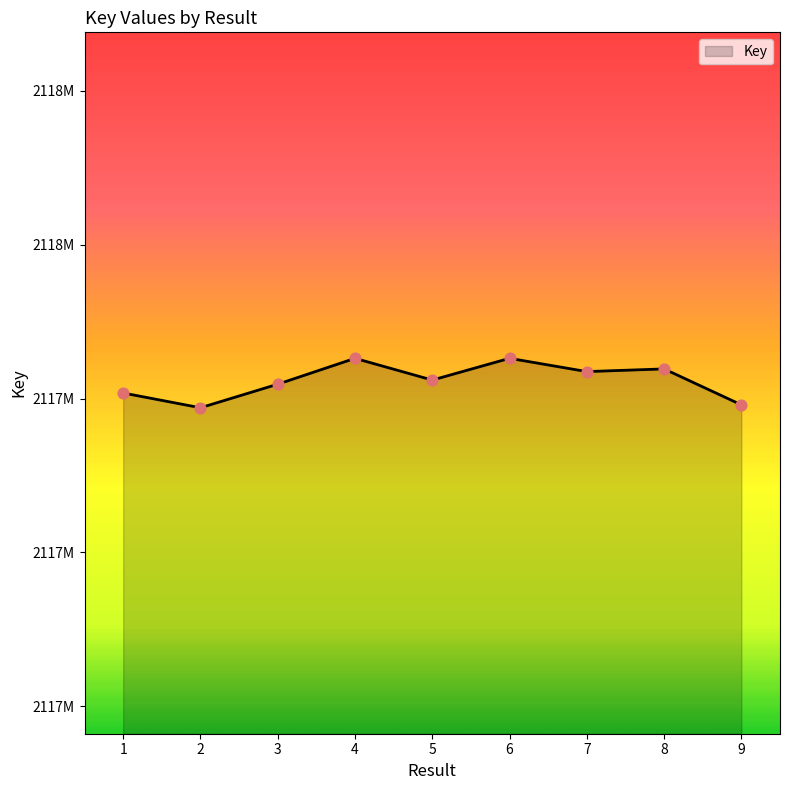

What is the change in value from 6 to 8?

-6895